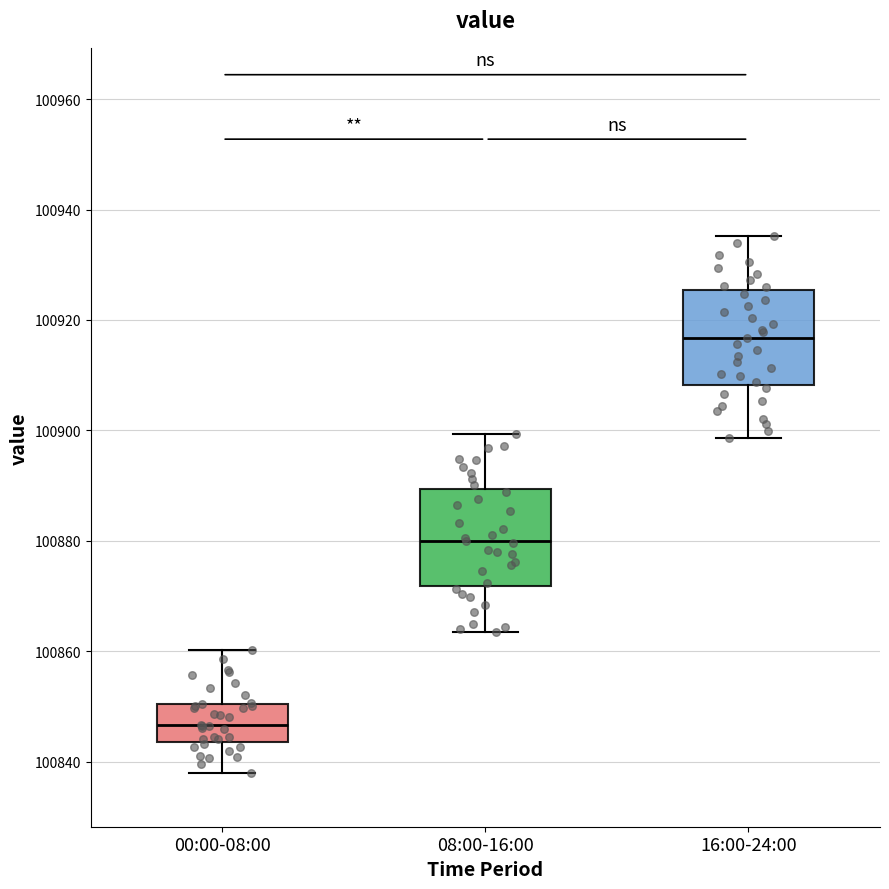

Where does the median line of the box for 00:00-08:00 sit on the y-axis? The values are not printed on the chart, so give them approximately, as read against the axis.

100846